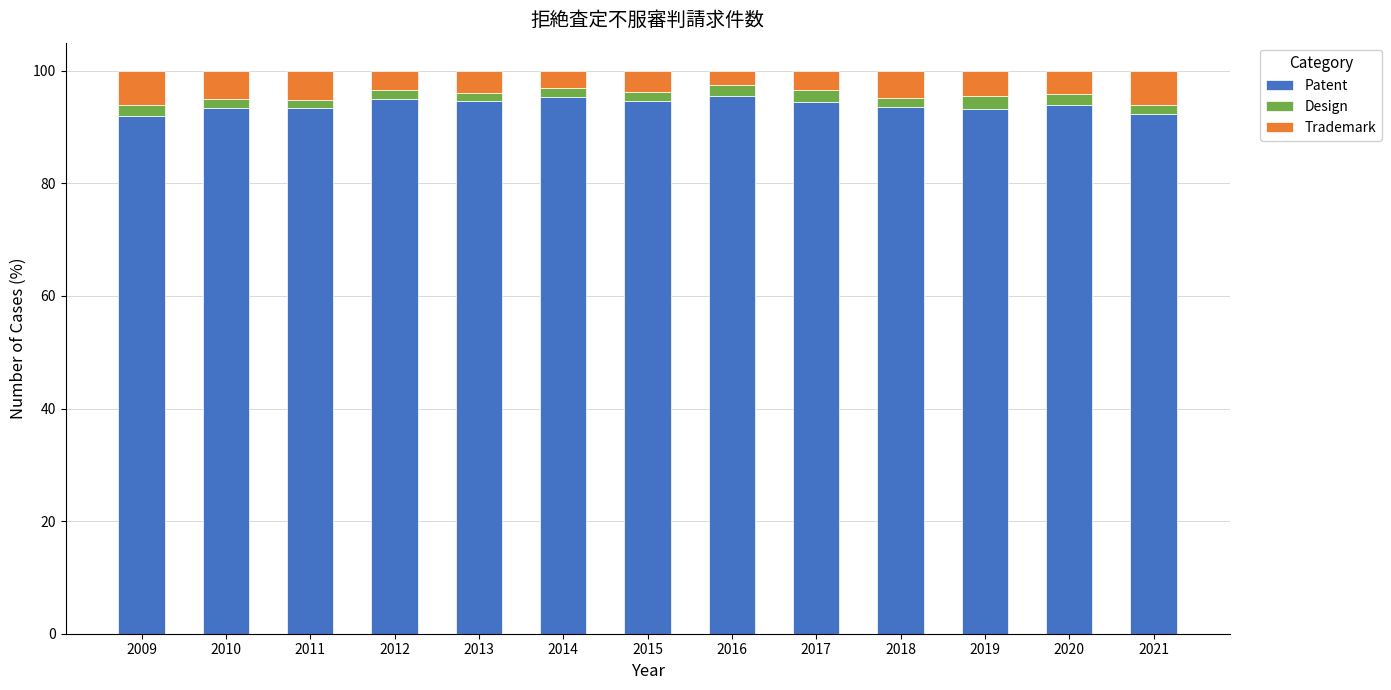

How many data points does each series have?

13